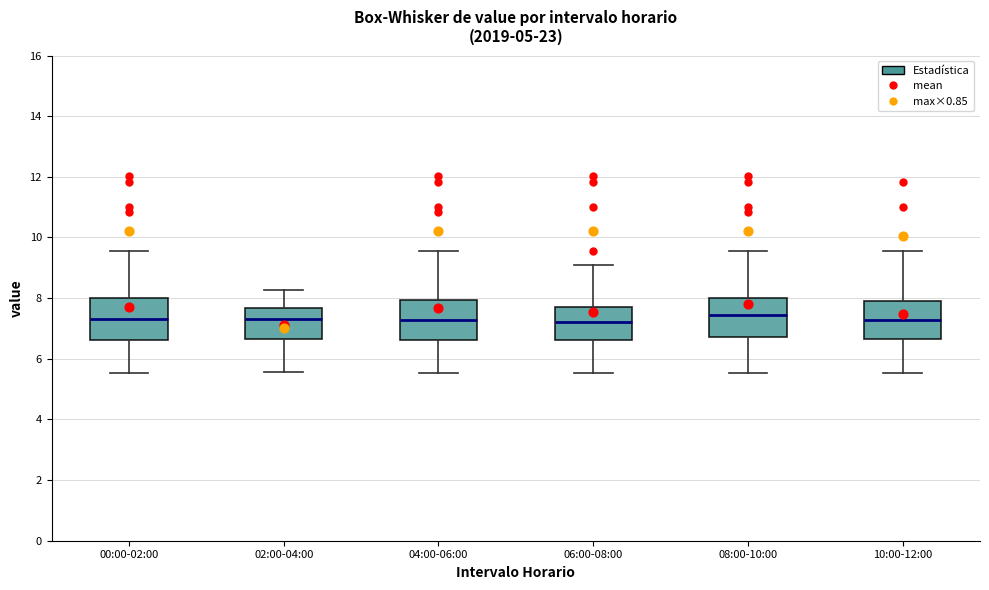

Reading left to right, transcribe this box plot: for each box, give where its median line is, the range the box spans, and where its two whiskers end, as read against the y-axis. The values are not printed on the chart, so give them approximately, as read against the axis.

00:00-02:00: median 7.4, box 6.6 to 8.0, whiskers 5.6 to 9.6
02:00-04:00: median 7.4, box 6.6 to 7.6, whiskers 5.6 to 8.2
04:00-06:00: median 7.2, box 6.6 to 8.0, whiskers 5.6 to 9.6
06:00-08:00: median 7.2, box 6.6 to 7.8, whiskers 5.6 to 9.2
08:00-10:00: median 7.4, box 6.8 to 8.0, whiskers 5.6 to 9.6
10:00-12:00: median 7.2, box 6.6 to 8.0, whiskers 5.6 to 9.6